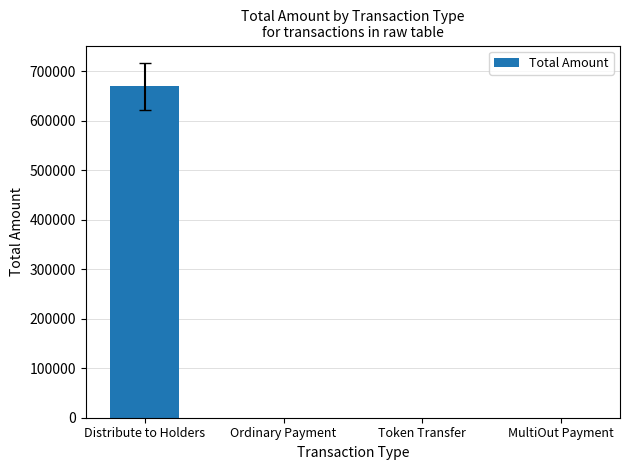

What value does the data have at Distribute to Holders?

669085.0